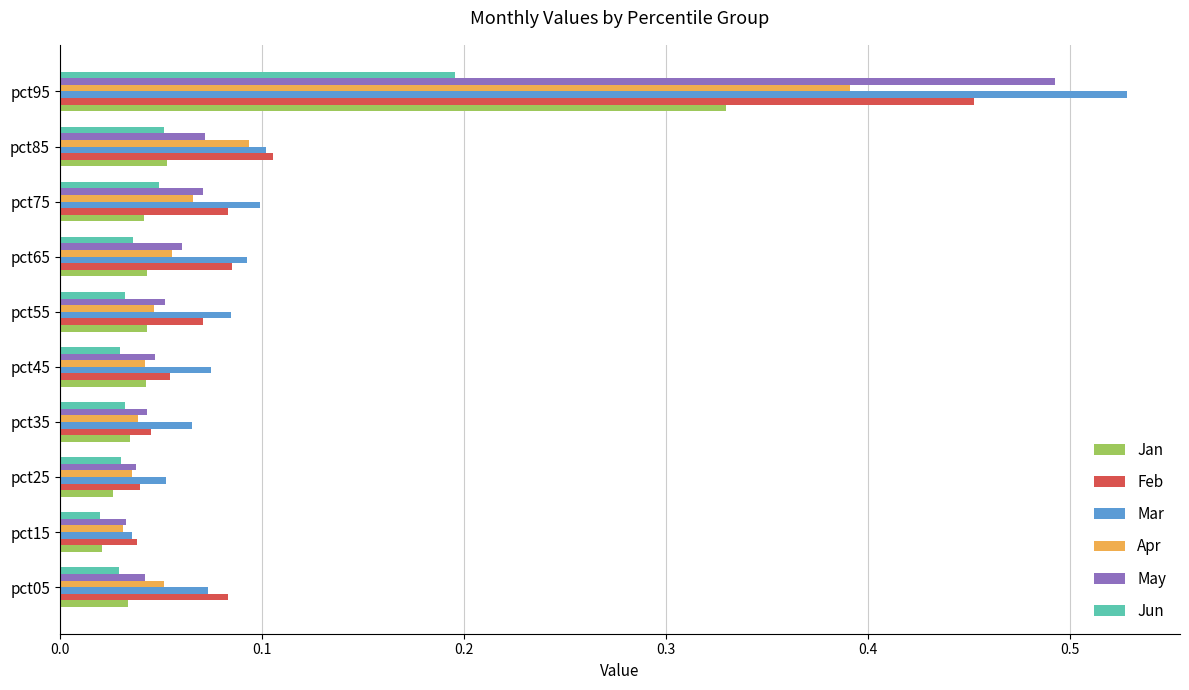

What is the sum of all May values?

1.0